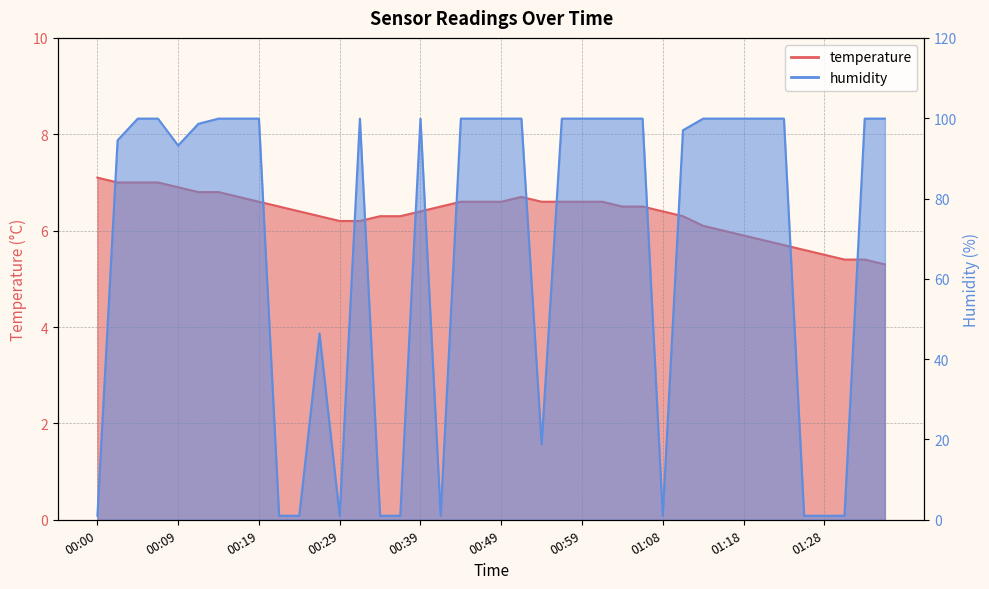

How many distinct data groups are displayed?

2